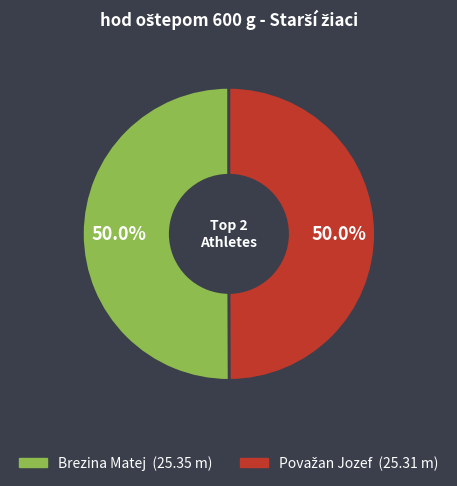

What percentage is NOT represented by Brezina Matej?

50.0%